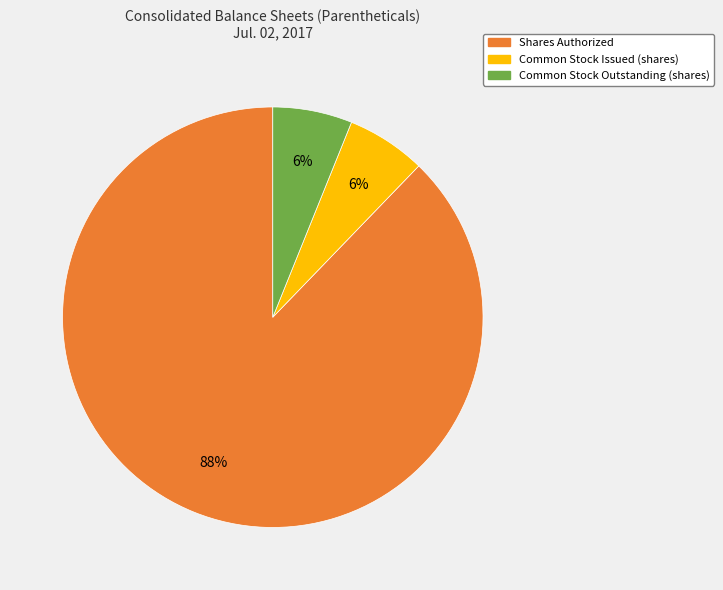

How many segments does this pie chart have?

3